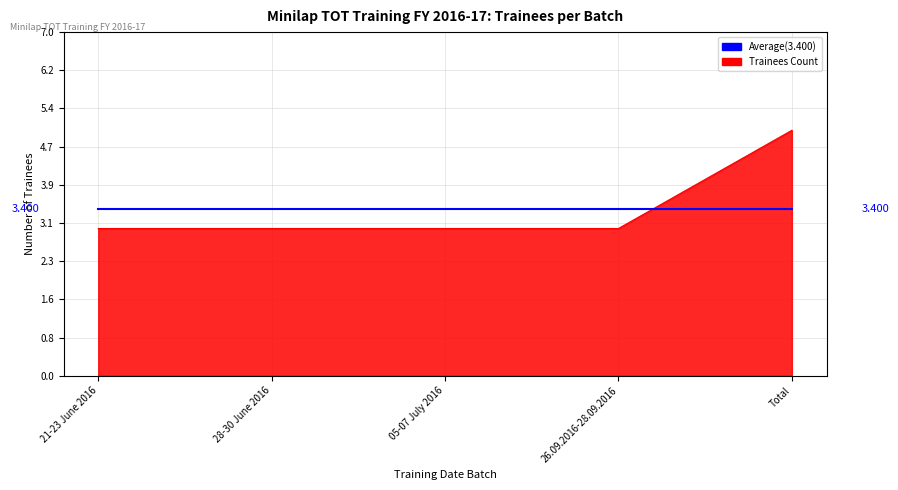

At which category is the sum across all series the highest?

Total